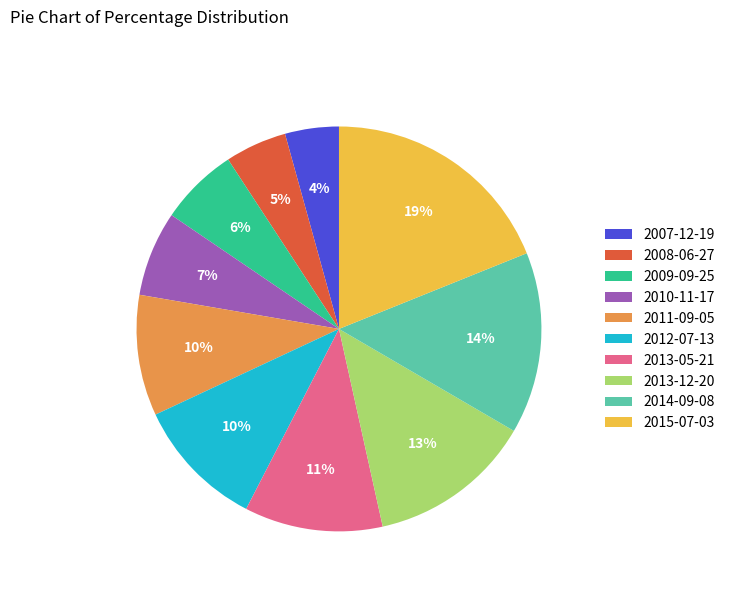

Combined, do 2013-12-20 and 2009-09-25 account for over 50%?

No